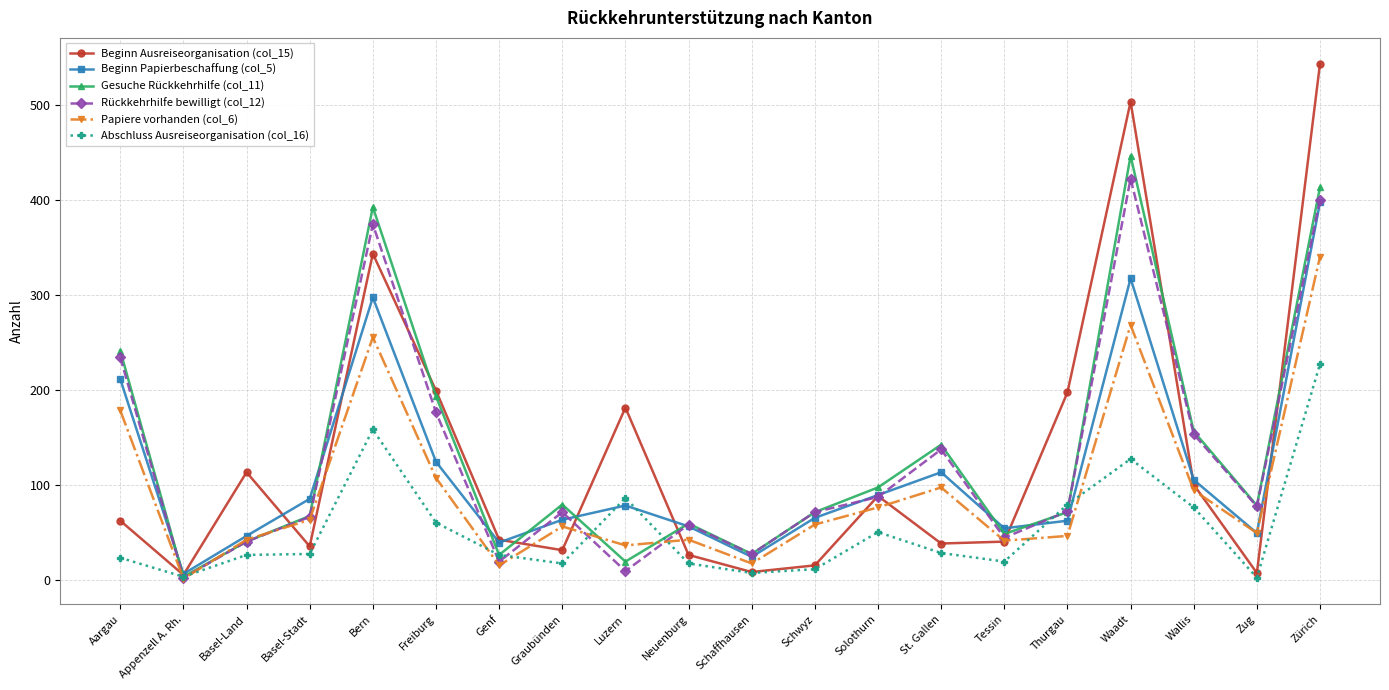

Rank the series by their maximum value, from lowest to highest.

Abschluss Ausreiseorganisation (col_16), Papiere vorhanden (col_6), Beginn Papierbeschaffung (col_5), Rückkehrhilfe bewilligt (col_12), Gesuche Rückkehrhilfe (col_11), Beginn Ausreiseorganisation (col_15)